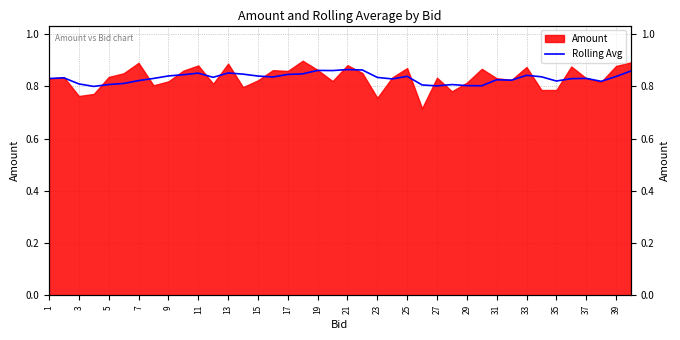

Reading right to left, extract all data points from this chart.

0.9	0.8	0.8	0.8	0.8	0.8	0.8	0.8	0.8	0.8	0.8	0.8	0.8	0.8	0.8	0.8	0.8	0.8	0.9	0.9	0.9	0.9	0.8	0.8	0.8	0.8	0.8	0.9	0.8	0.9	0.8	0.8	0.8	0.8	0.8	0.8	0.8	0.8	0.8	0.8